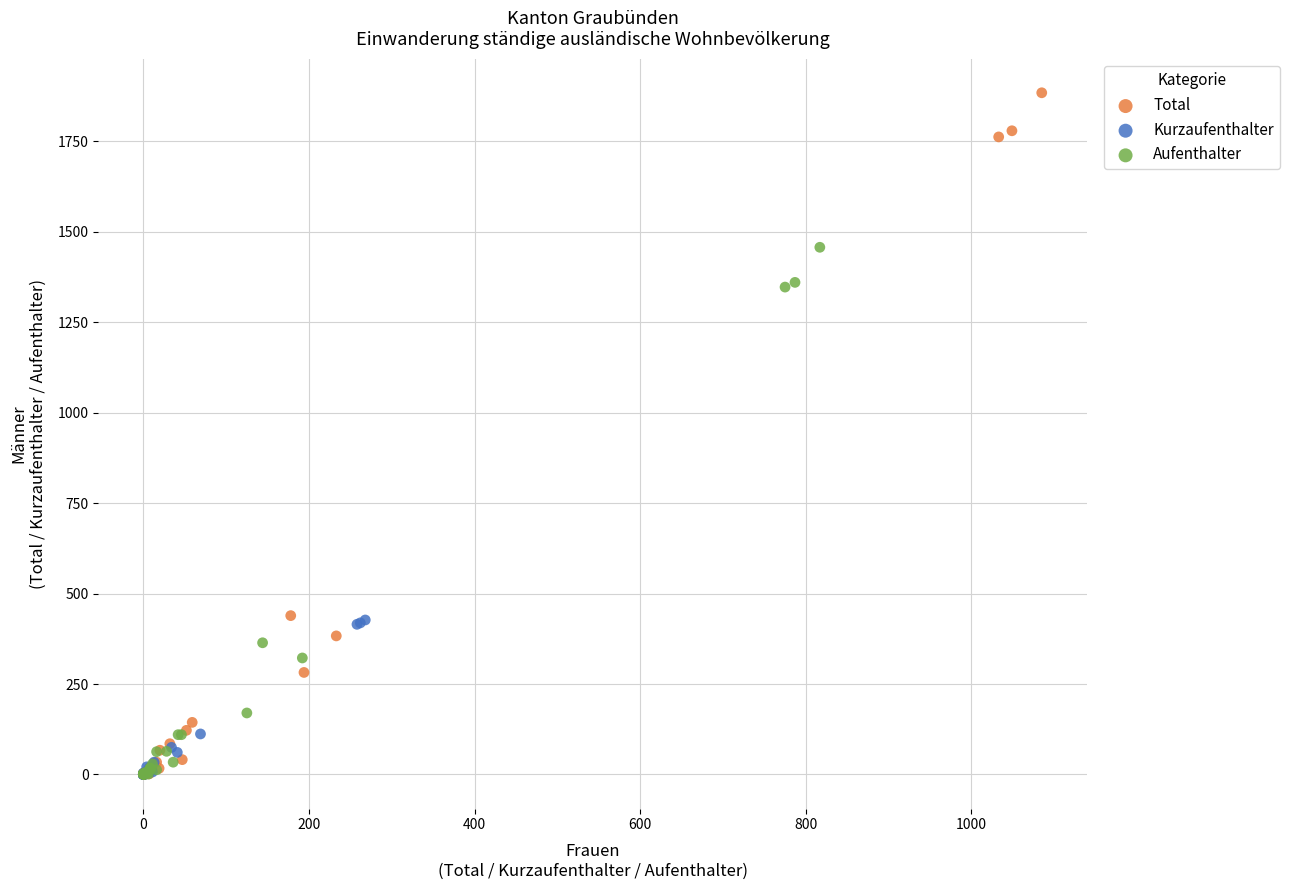

Which series reaches the maximum Y coordinate?

Total